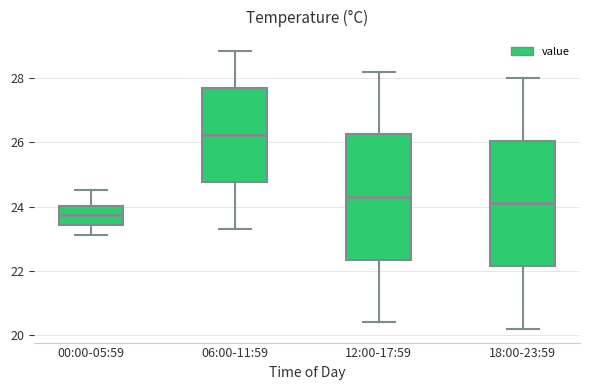

Reading left to right, transcribe this box plot: for each box, give where its median line is, the range the box spans, and where its two whiskers end, as read against the y-axis. The values are not printed on the chart, so give them approximately, as read against the axis.

00:00-05:59: median 23.8, box 23.4 to 24.0, whiskers 23.2 to 24.6
06:00-11:59: median 26.2, box 24.8 to 27.6, whiskers 23.4 to 28.8
12:00-17:59: median 24.4, box 22.4 to 26.2, whiskers 20.4 to 28.2
18:00-23:59: median 24.2, box 22.2 to 26.0, whiskers 20.2 to 28.0